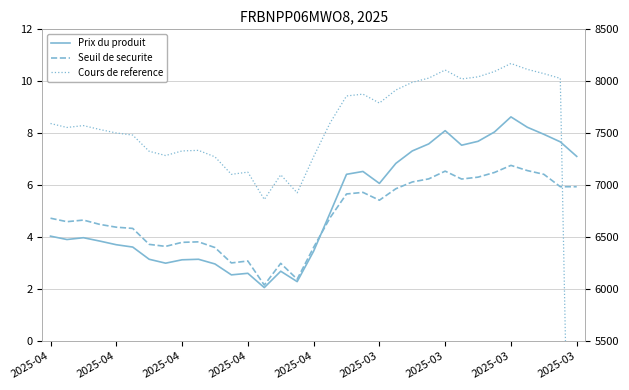

Reading left to right, extract all data points from this chart.

Prix du produit: 4.0	3.9	4.0	3.9	3.7	3.6	3.1	3.0	3.1	3.1	3.0	2.5	2.6	2.1	2.7	2.3	3.5	4.9	6.4	6.5	6.1	6.8	7.3	7.6	8.1	7.5	7.7	8.1	8.6	8.2	8.0	7.7	7.1
Seuil de securite: 6682.6	6649.2	6664.7	6622.9	6596.2	6584.5	6430.9	6411.6	6450.4	6455.2	6400.3	6252.2	6270.9	6039.5	6248.4	6095.9	6402.0	6687.1	6915.8	6931.2	6855.8	6966.1	7031.3	7061.0	7135.6	7059.5	7077.8	7122.9	7190.9	7140.8	7105.1	6985.6	6985.6
Cours de reference: 7593.9	7555.9	7573.8	7536.3	7502.8	7482.4	7326.5	7285.9	7330.0	7335.4	7273.1	7104.8	7126.0	6863.0	7100.4	6927.1	7274.9	7599.0	7858.8	7876.4	7790.7	7916.1	7990.1	8030.7	8108.6	8022.3	8042.9	8094.2	8171.5	8114.6	8074.0	8028.3	0.0